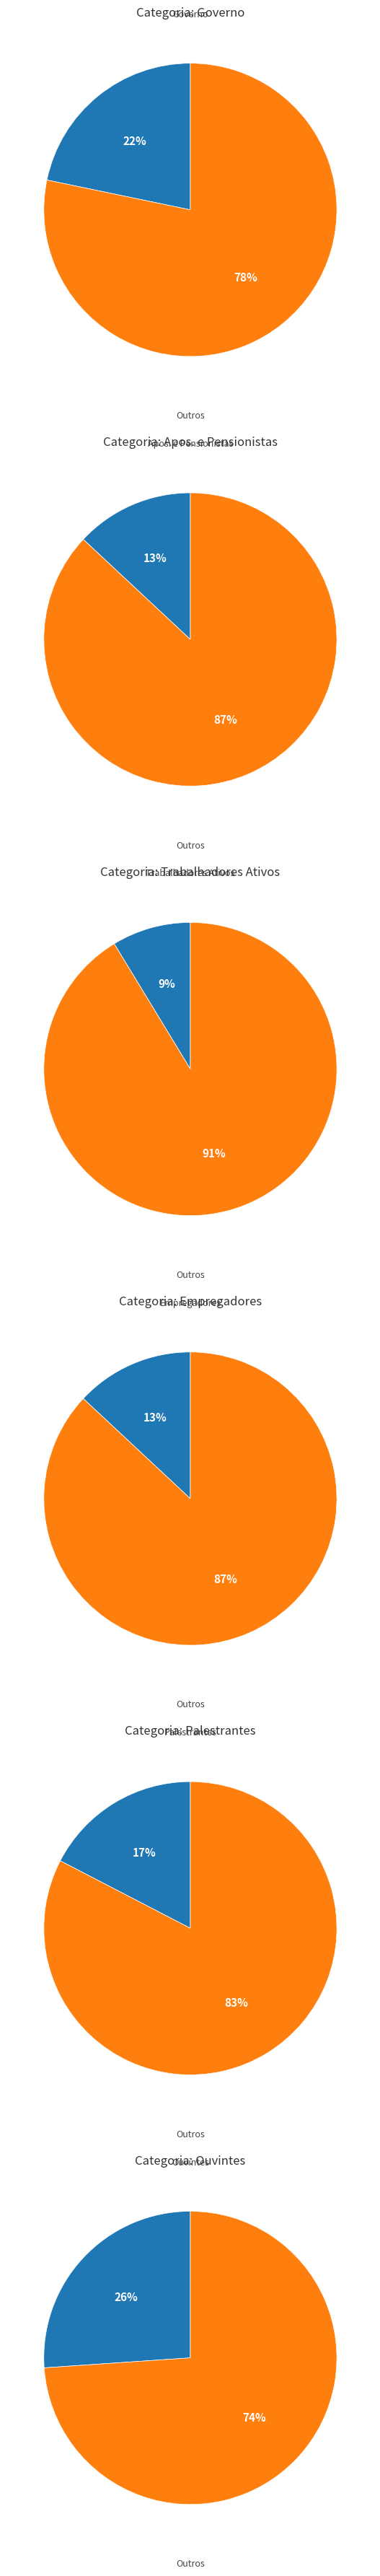

What percentage is the 5 slice, to the nearest percent?

26%